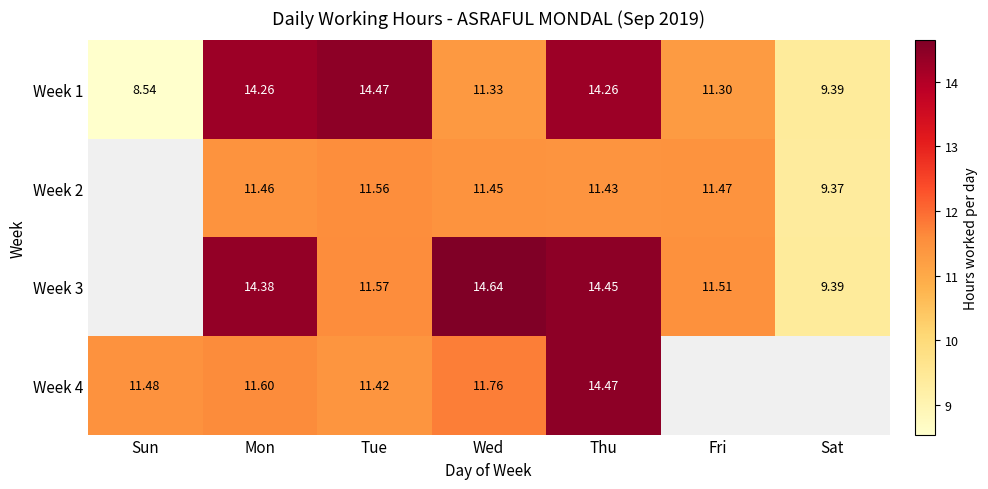

What is the greatest value displayed?

14.6